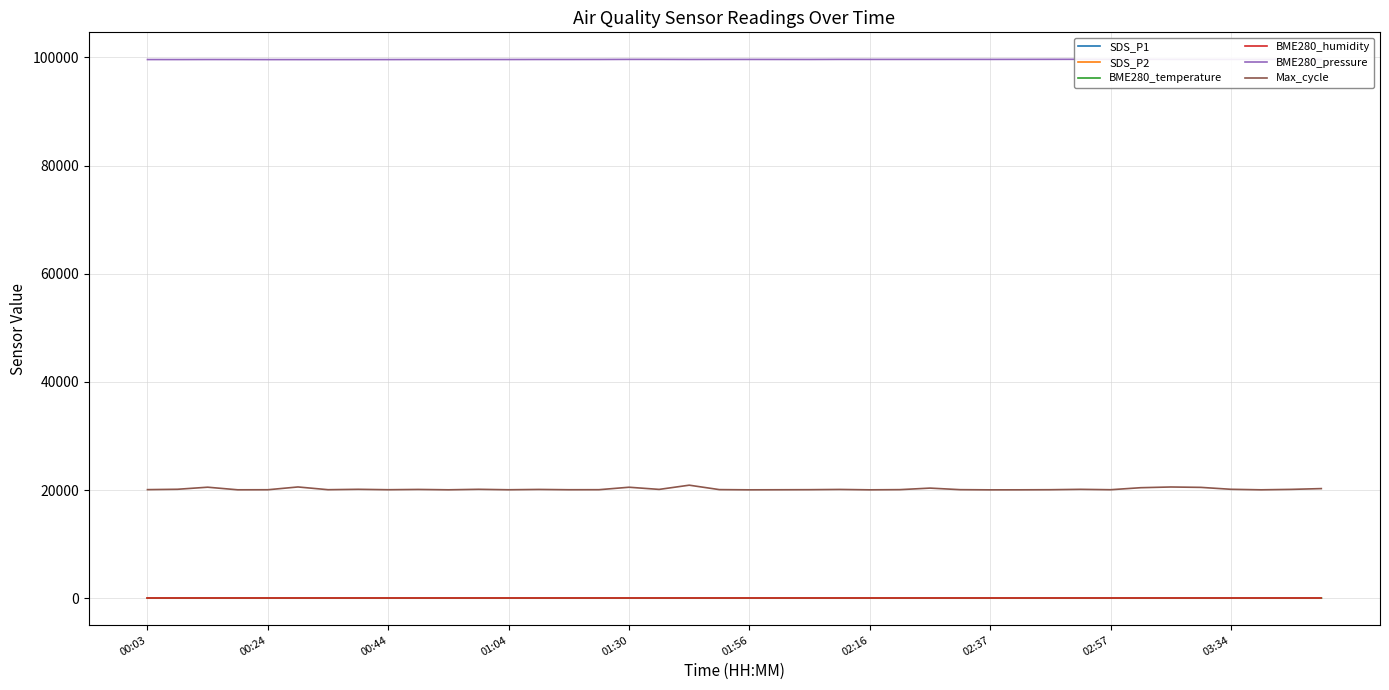

True or false: SDS_P2 and Max_cycle intersect in this chart.

False